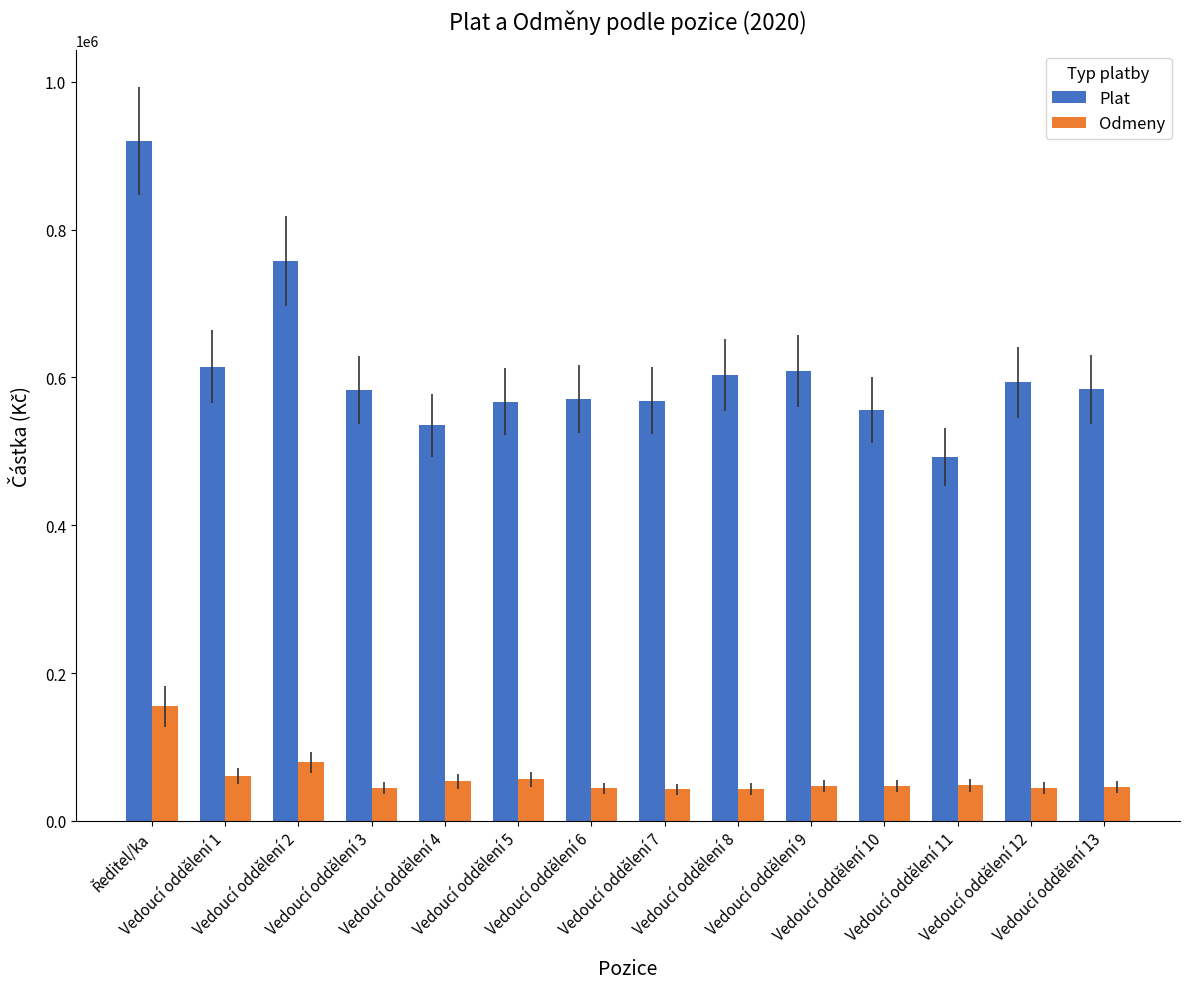

What is the minimum value for Plat?

491883